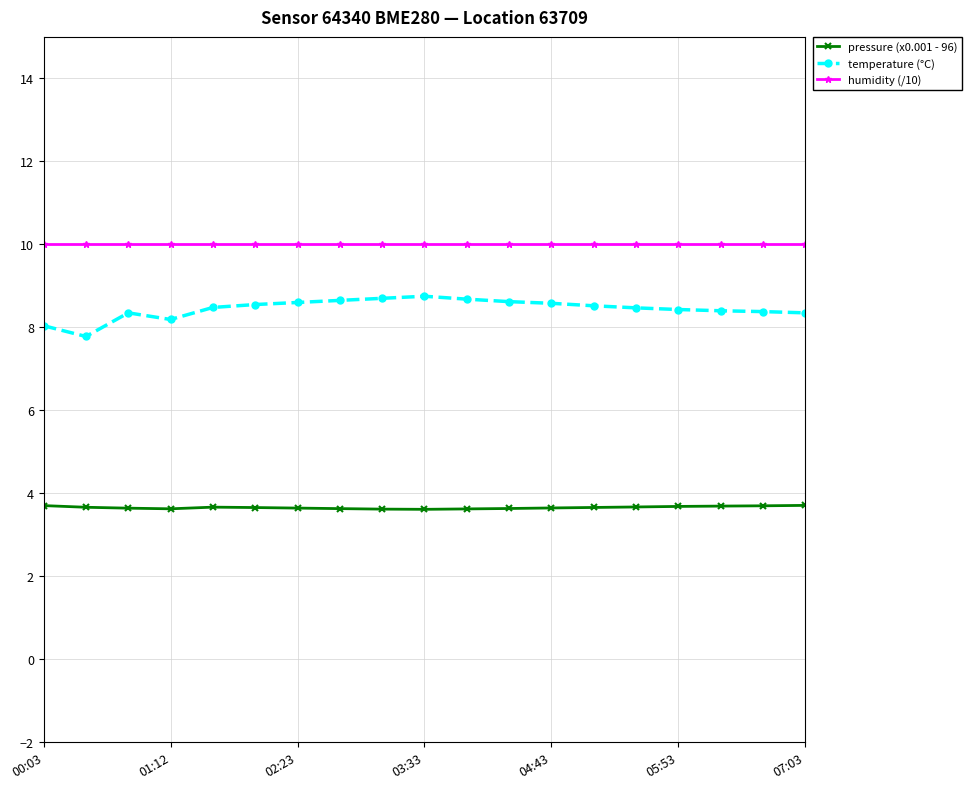

True or false: temperature (°C) and pressure (x0.001 - 96) cross at least once.

False